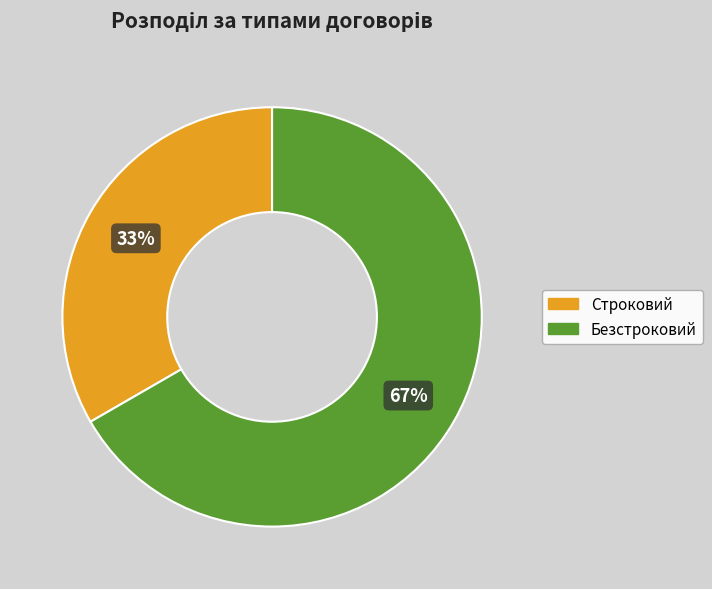

Which has a higher value, Строковий or Безстроковий?

Безстроковий